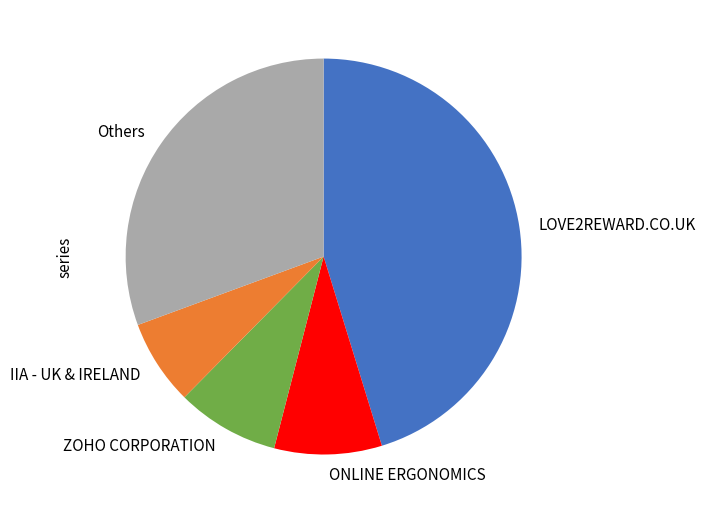

What is the ratio of the value at LOVE2REWARD.CO.UK to the value at ZOHO CORPORATION?

5.4